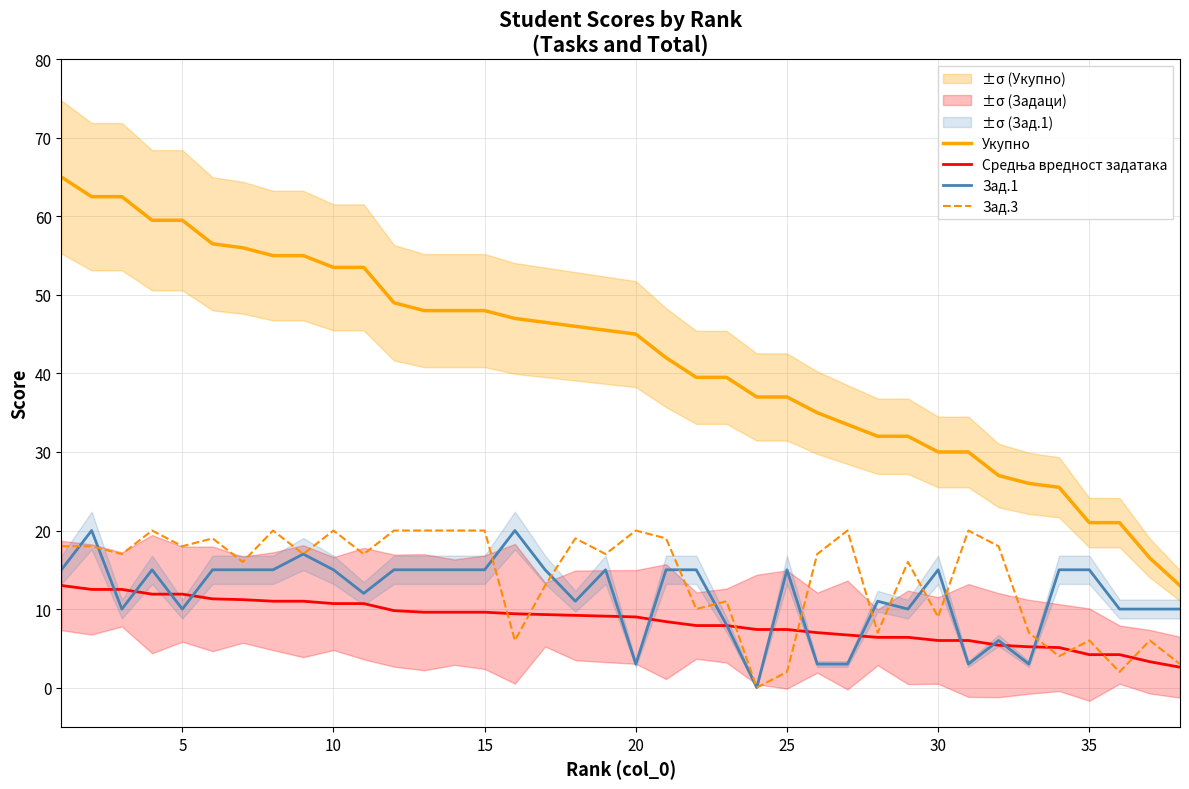

True or false: Укупно and Средња вредност задатака cross at least once.

False